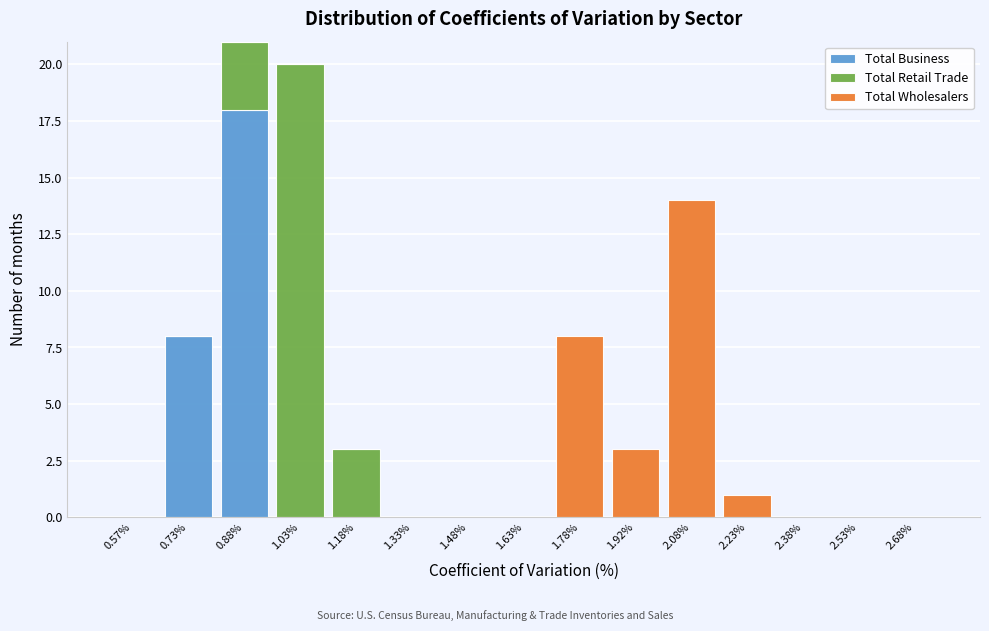

What is the total height of the stacked bar covering 1.70 to 1.85 on the x-axis? Neither the bar edges nor the heights are printed on the chart, so give them approximately, as read against the axes.

8